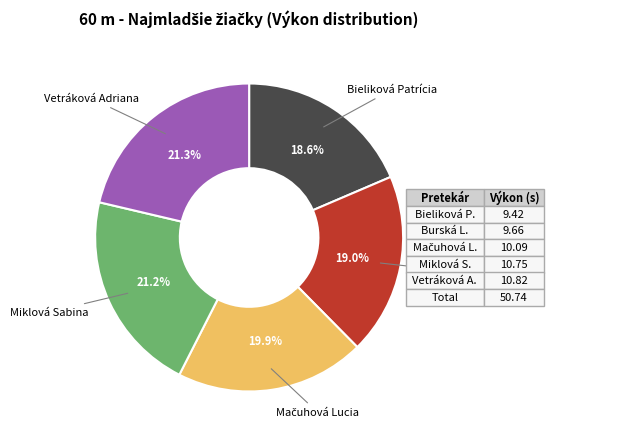

Does any single category account for the majority?

No